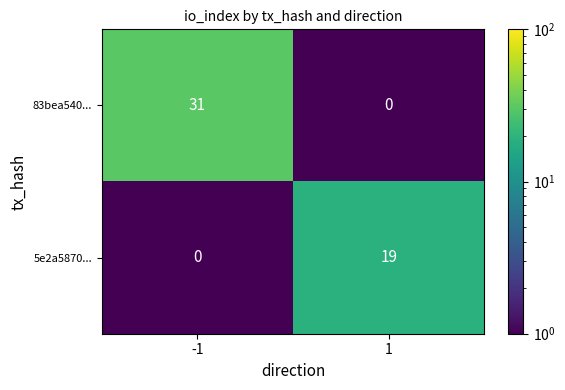

What is the sum of the 83bea540... values at 1 and -1?

31